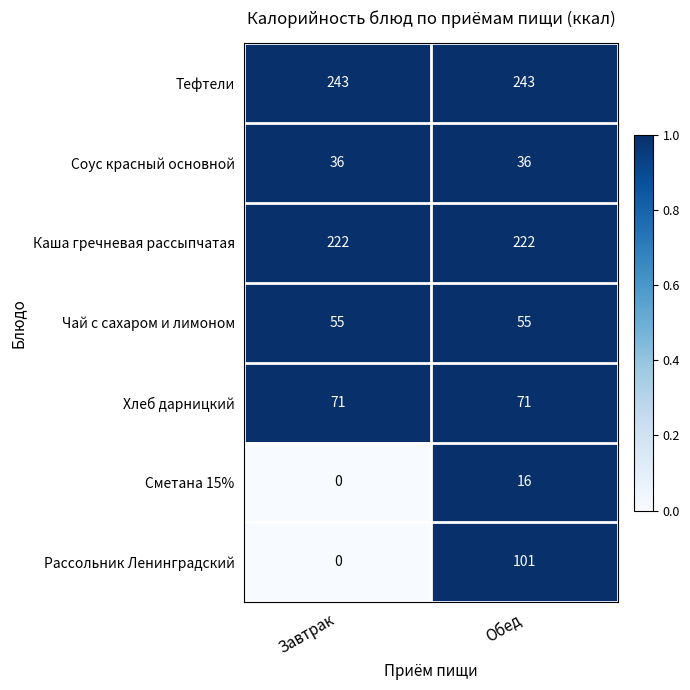

What is the maximum value shown in the chart?

243